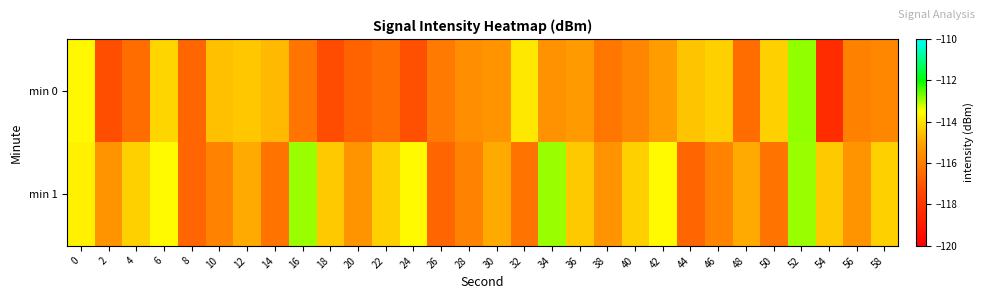

At which category is the sum across all series the highest?

52